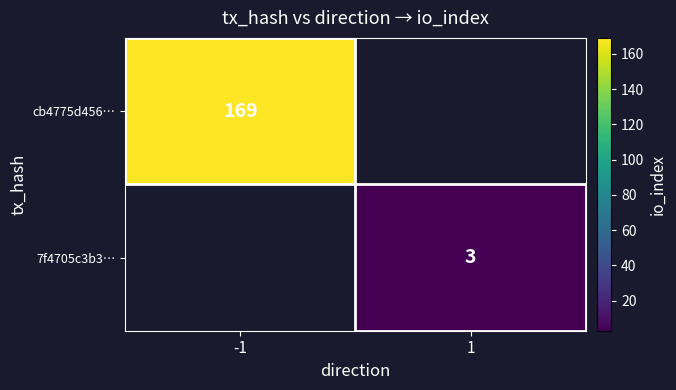

At which category does the chart reach its minimum across all series?

1